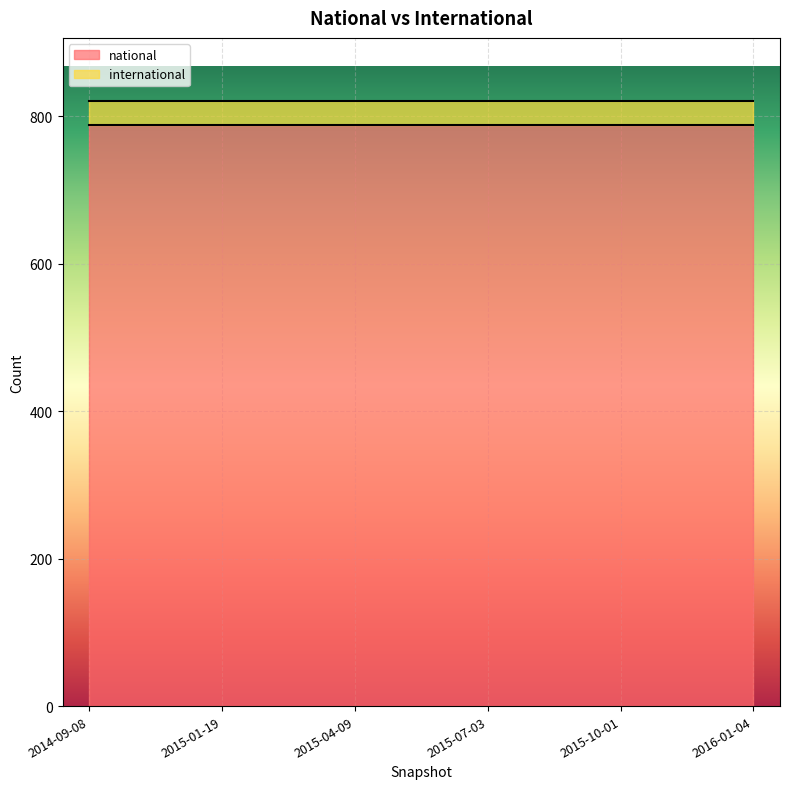

What is the sum of the international values at 2015-07-03 and 2015-04-09?

66